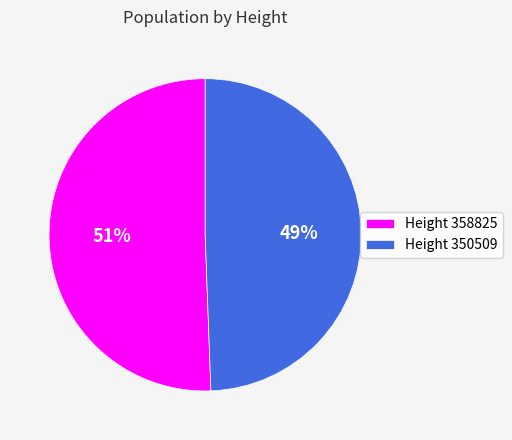

What is the ratio of the value at 350509 to the value at 358825?

1.0